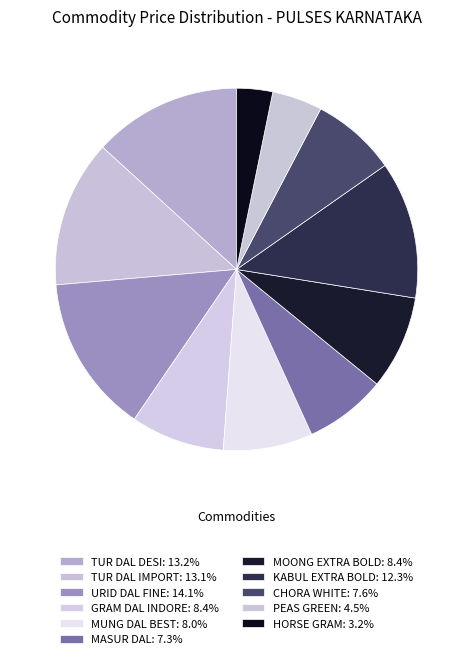

Count the number of slices in the pie.

11